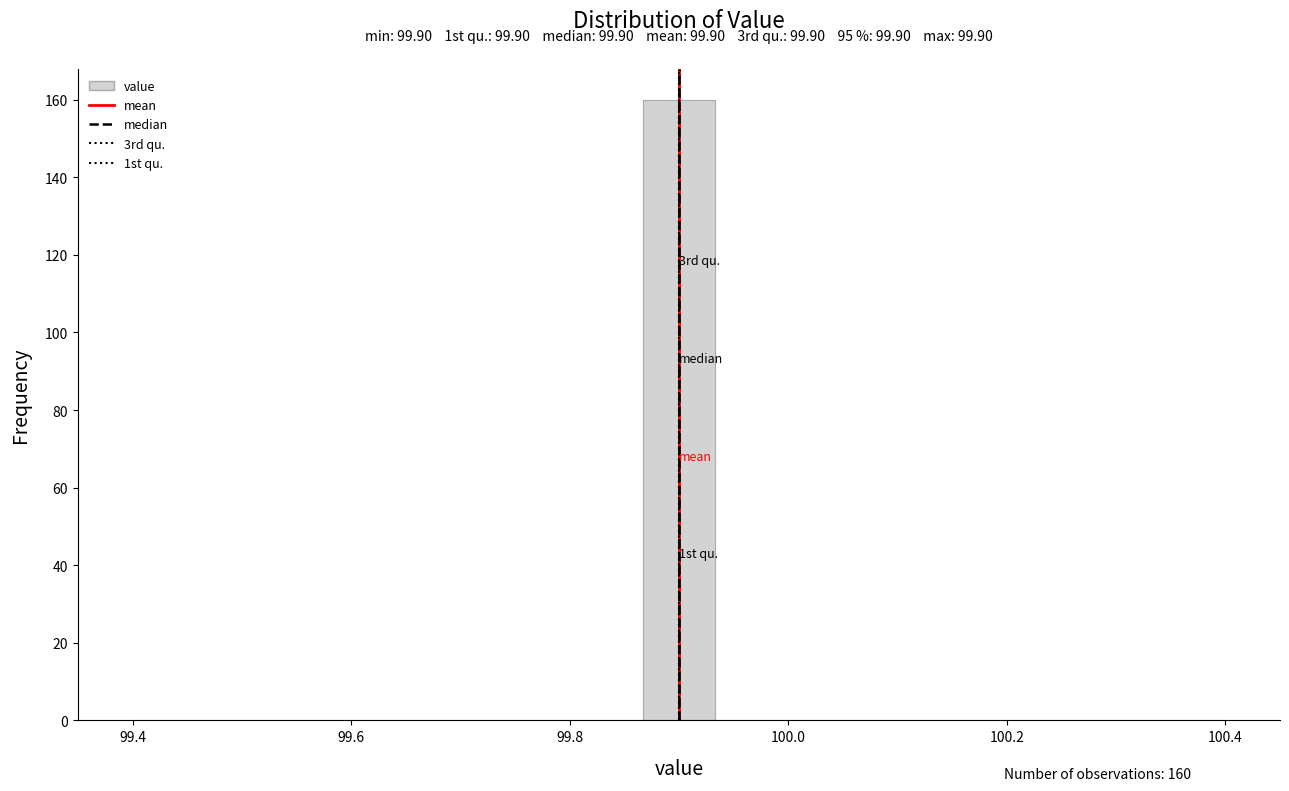

Read against the x-axis, roughly where is the centre of the tallest bar?

99.90